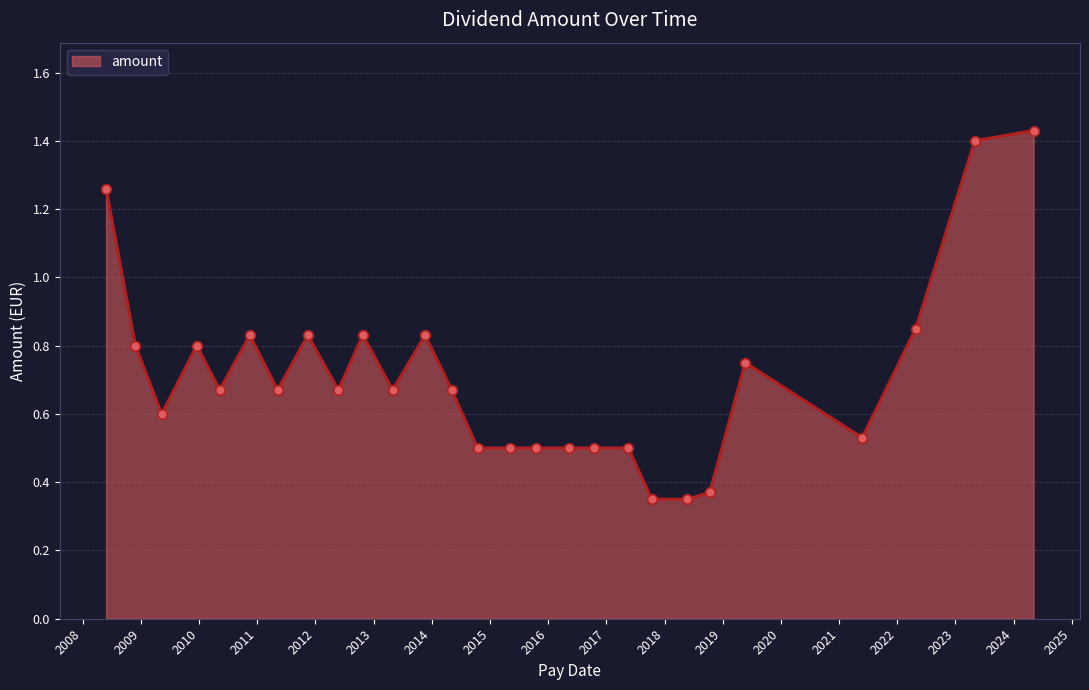

What is the difference between the maximum and minimum values?

1.1